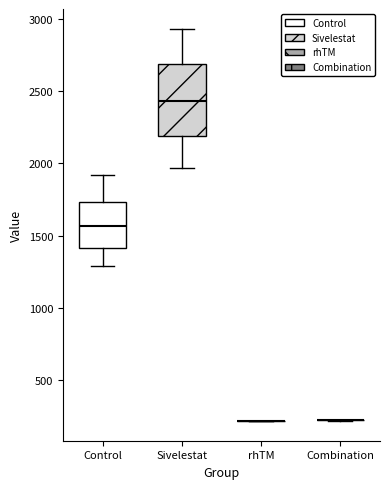

Where does the median line of the box for Sivelestat sit on the y-axis? The values are not printed on the chart, so give them approximately, as read against the axis.

2450